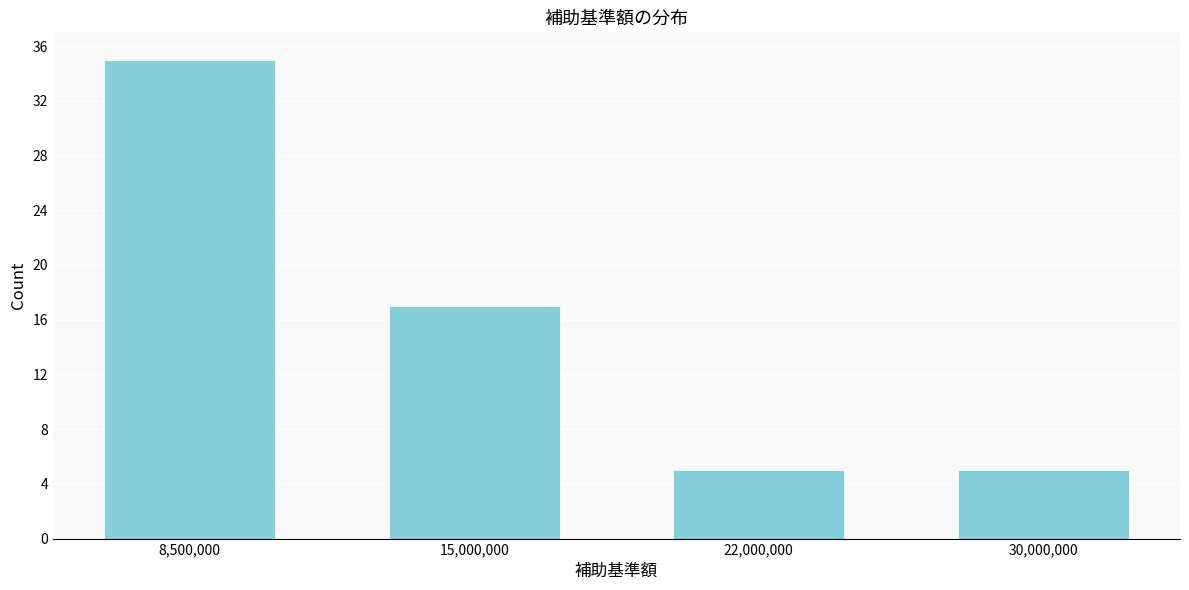

Reading left to right, list all the values displayed in this chart.

8,500,000=35	15,000,000=17	22,000,000=5	30,000,000=5